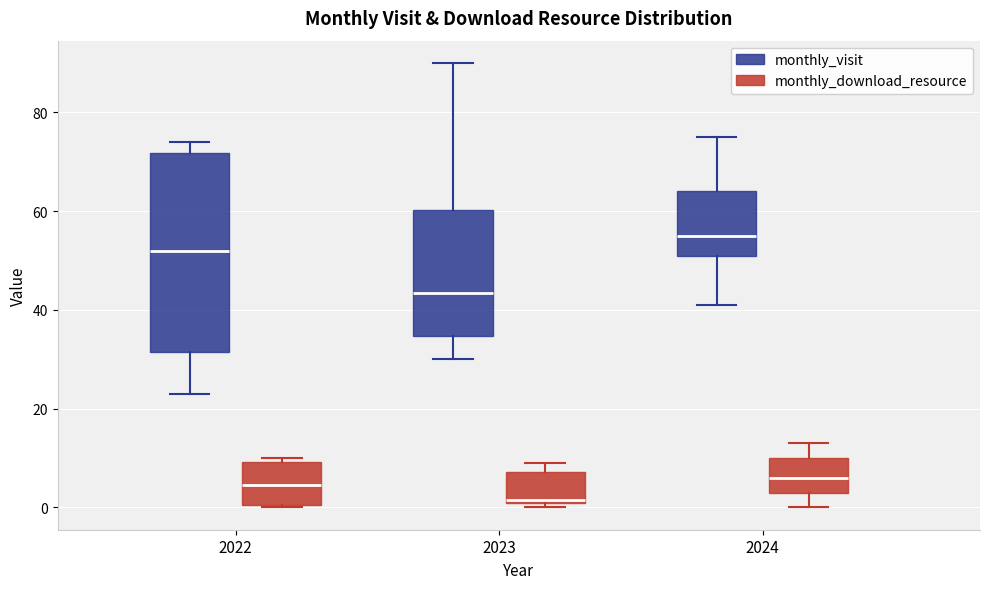

Where is the upper edge of the box for 2023 (monthly_visit) on the y-axis? The values are not printed on the chart, so give them approximately, as read against the axis.

60